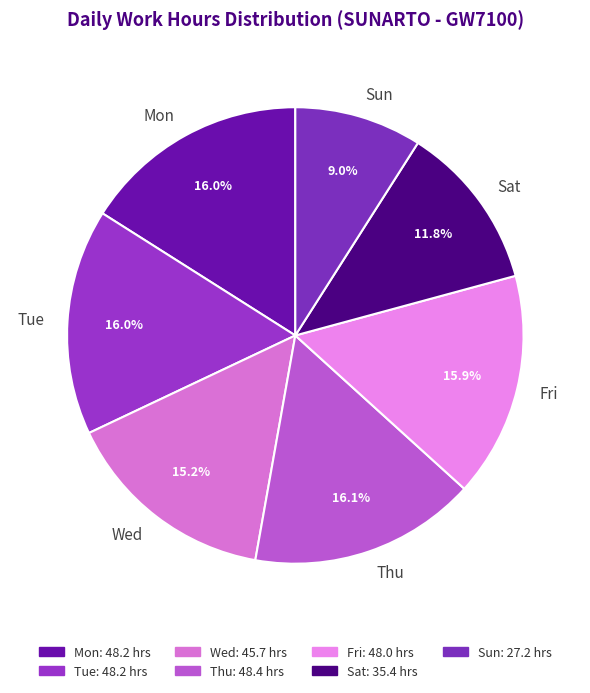

Approximately how many times larger is the value at Sat compared to Sun?

1.3